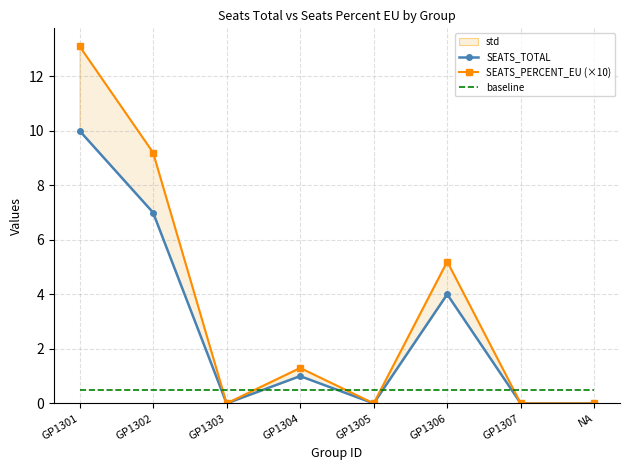

At which category is the sum across all series the highest?

GP1301